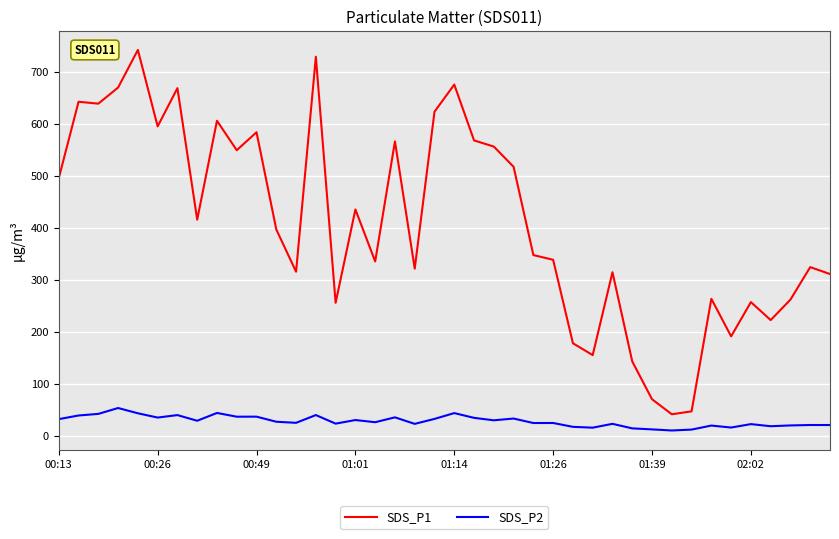

What is the greatest value displayed?

742.5